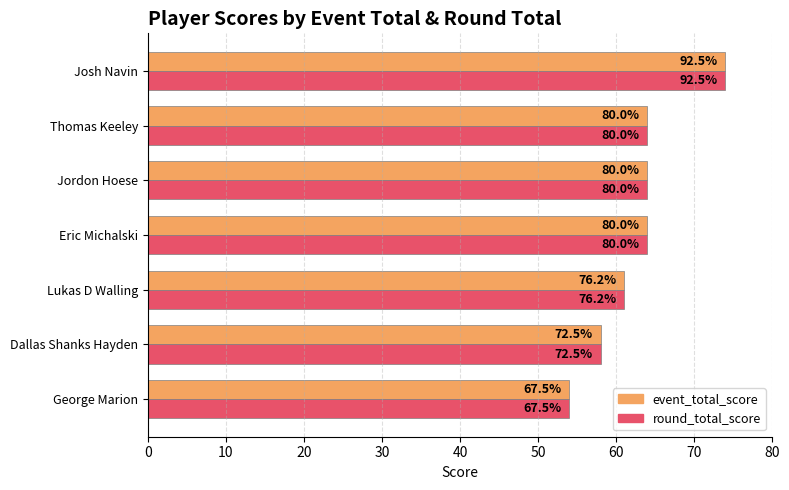

Which series has the widest spread of values?

event_total_score